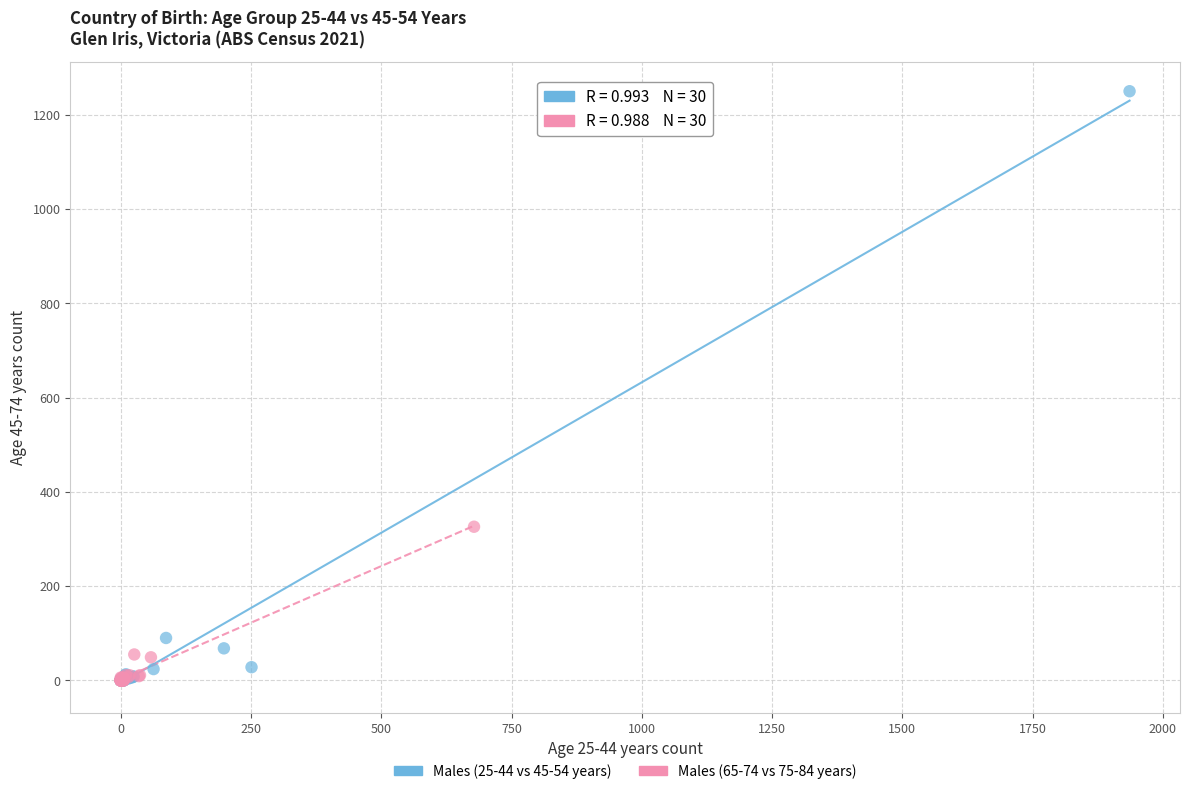

Which series has the largest Y range (max minus min)?

Males (25-44 vs 45-54 years)